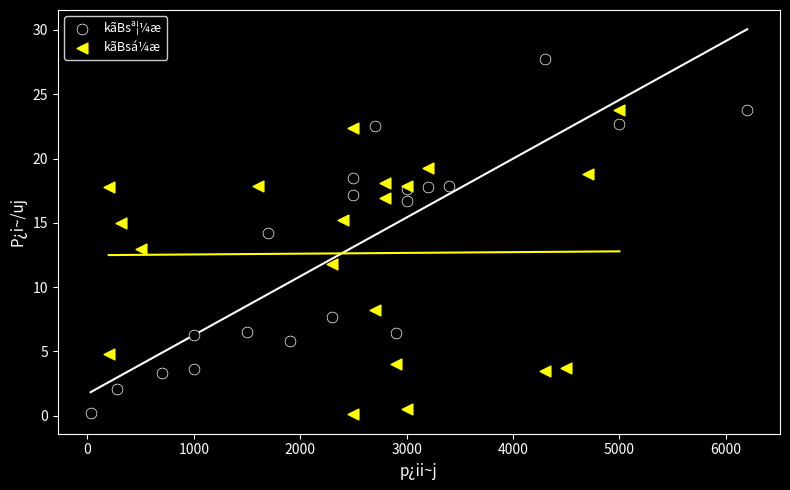

Which series has the widest spread of Y values?

kãBsª¦¼æ